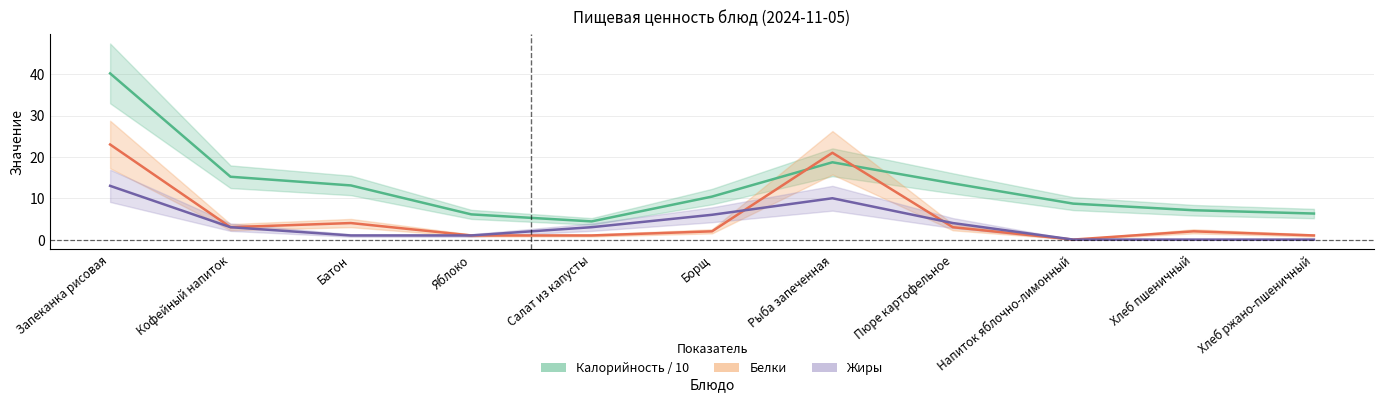

Which category has the lowest value in the Белки series?

Напиток яблочно-лимонный